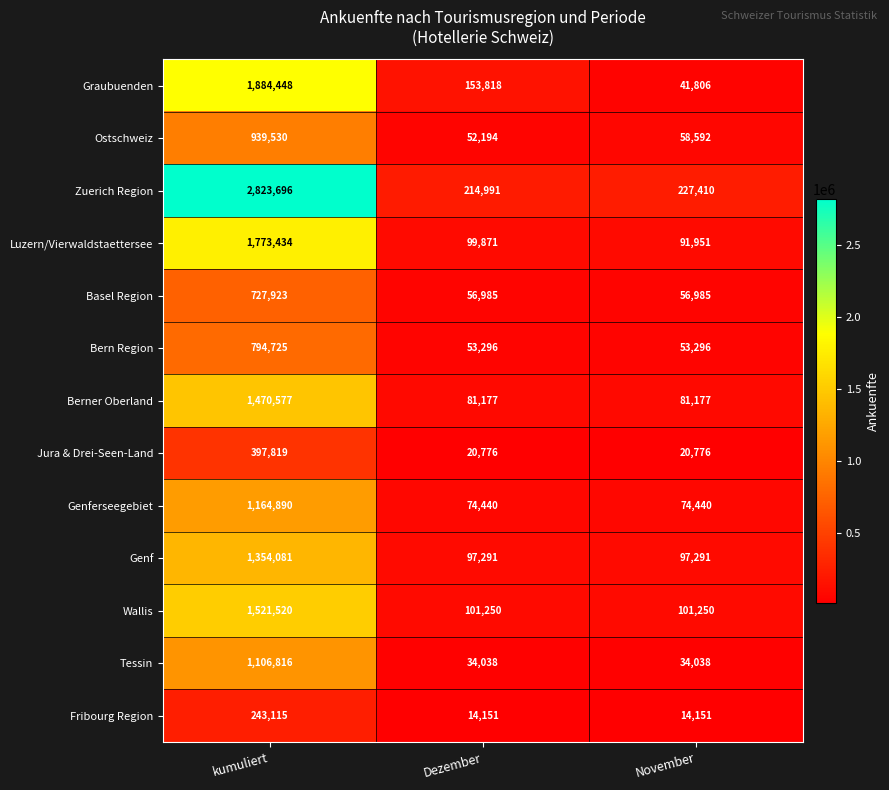

What is the maximum value shown in the chart?

2823696